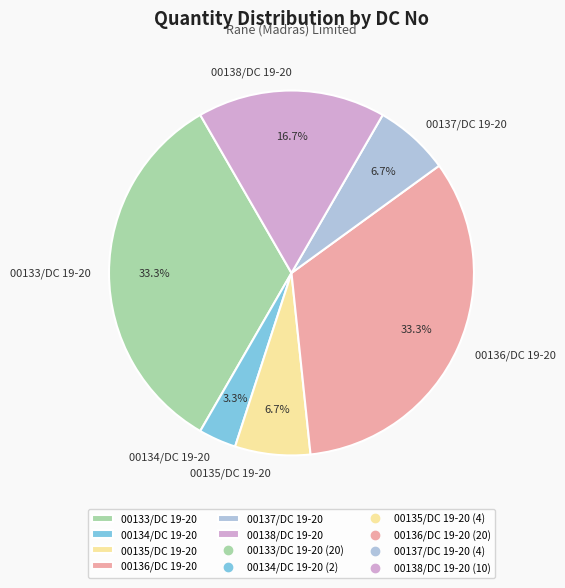

True or false: 00133/DC 19-20 accounts for 33% of the total.

True